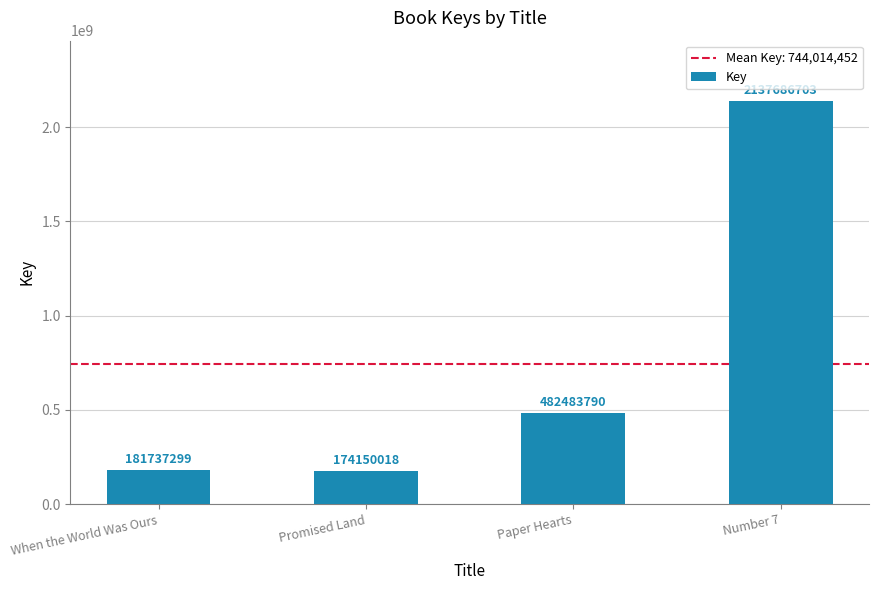

Between Number 7 and Promised Land, which is larger?

Number 7